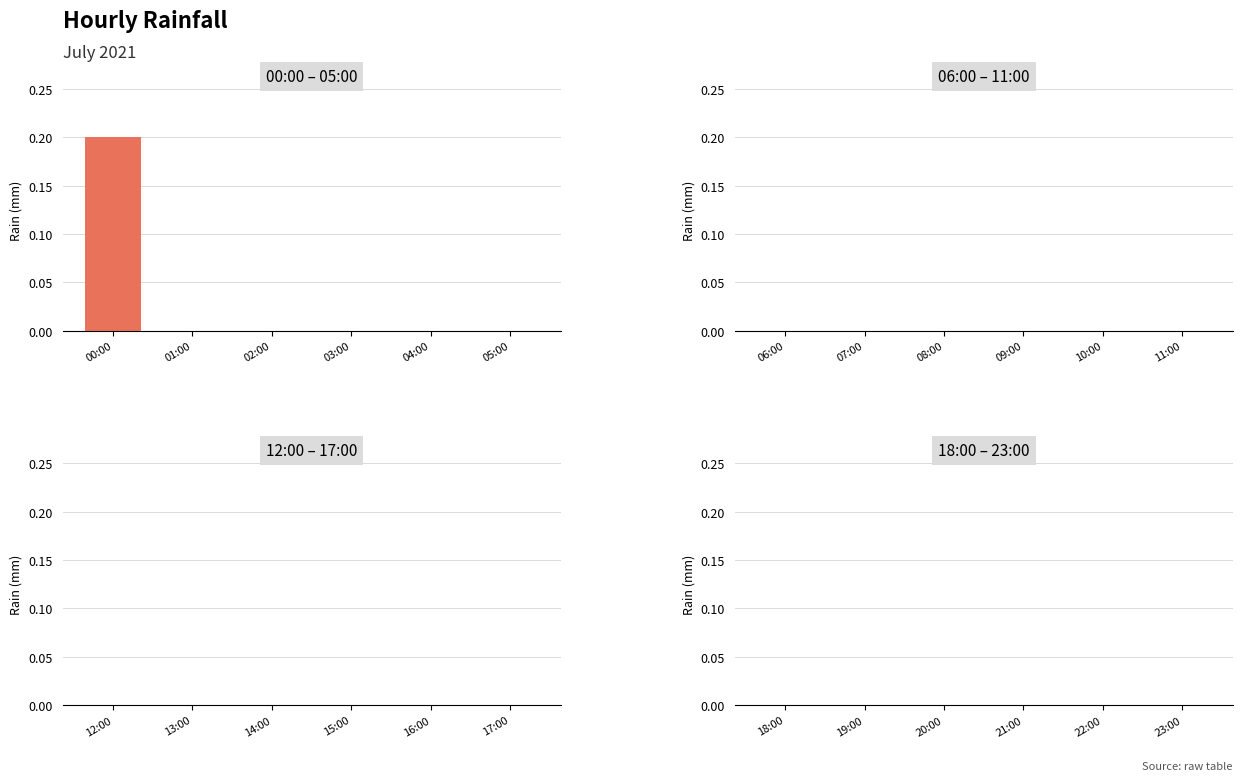

Is it true that the value at 00:00 is 0.2?

True